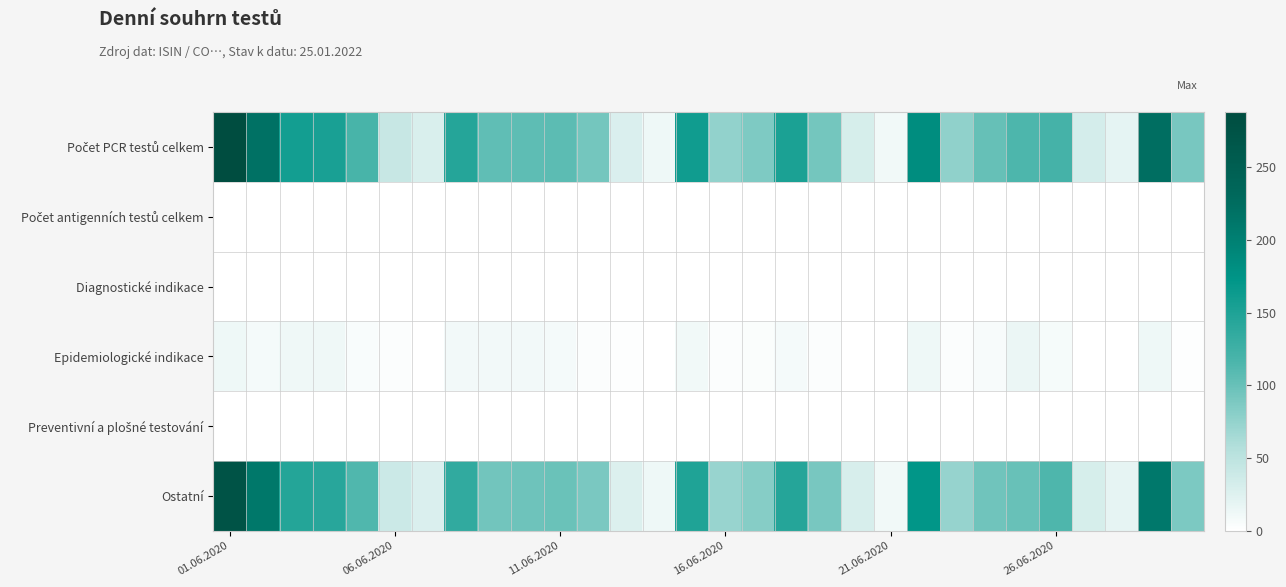

How many categories are shown in the chart?

30